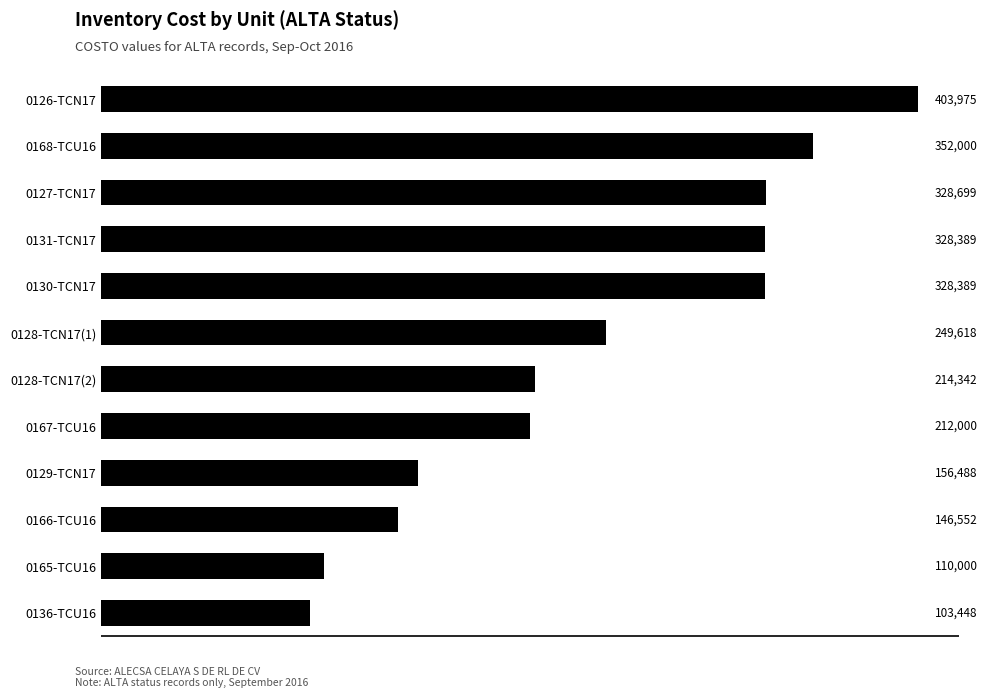

Is it true that the value at 0131-TCN17 is 328389.0?

True